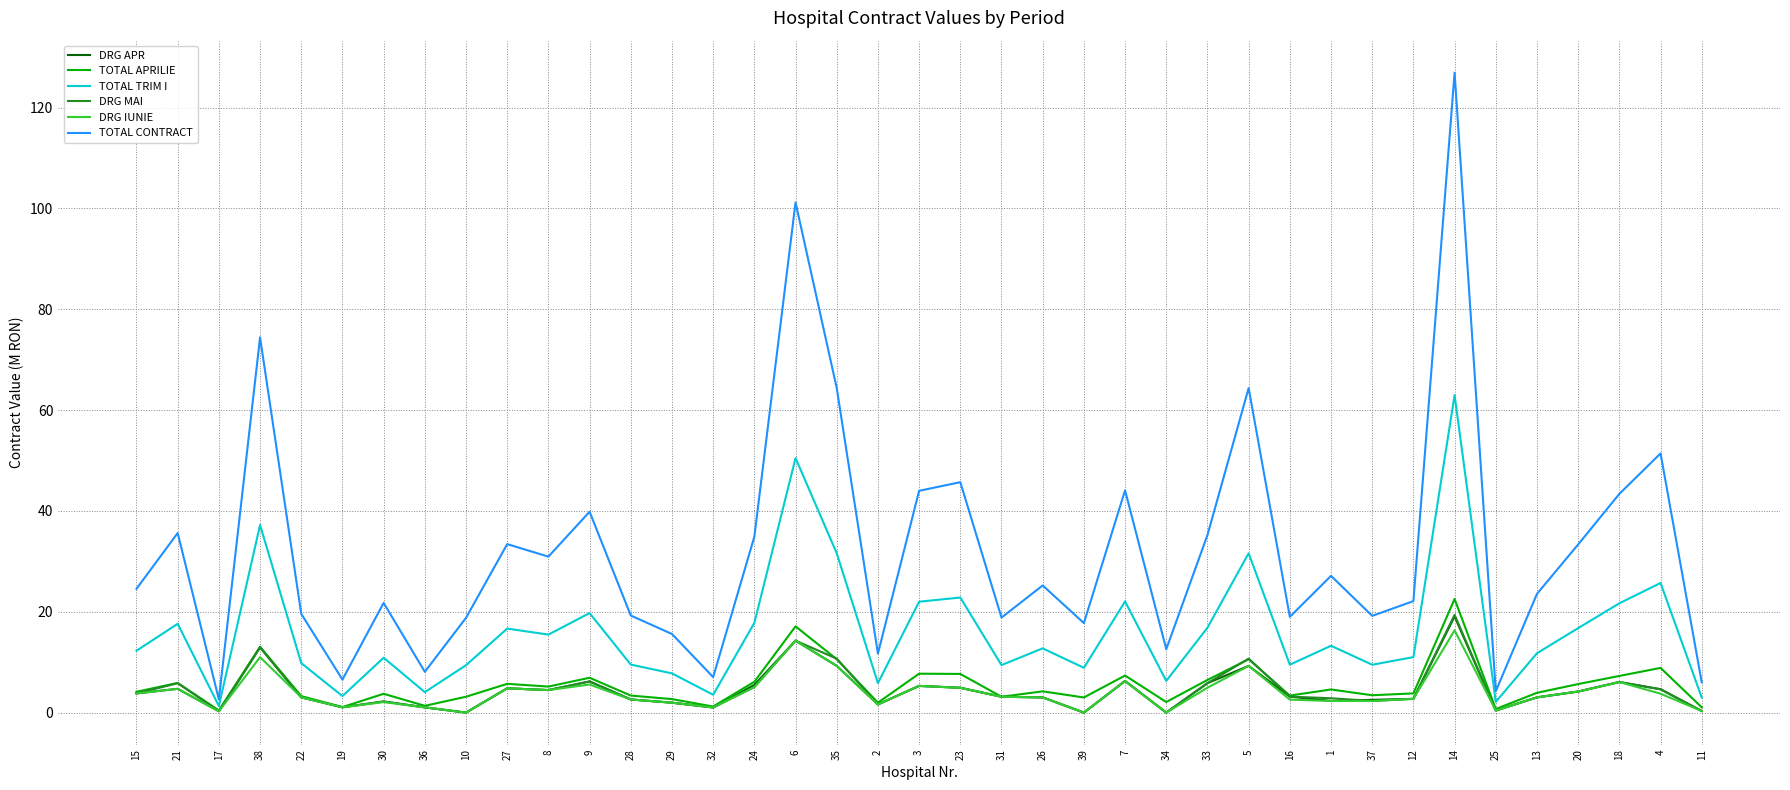

Which series has the widest spread of values?

TOTAL CONTRACT